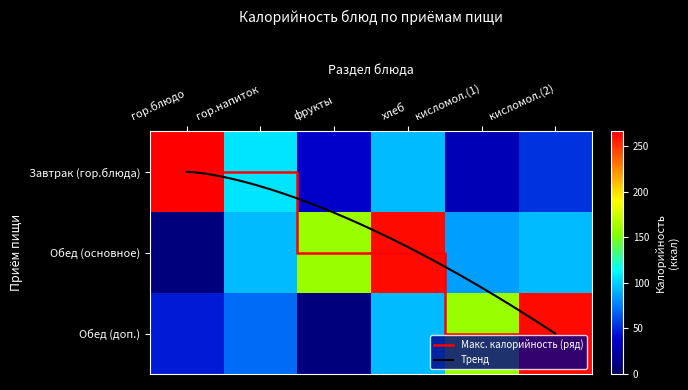

The Запеканка творожная с морковью series shows 32.7 at гор.напиток. True or false?

False